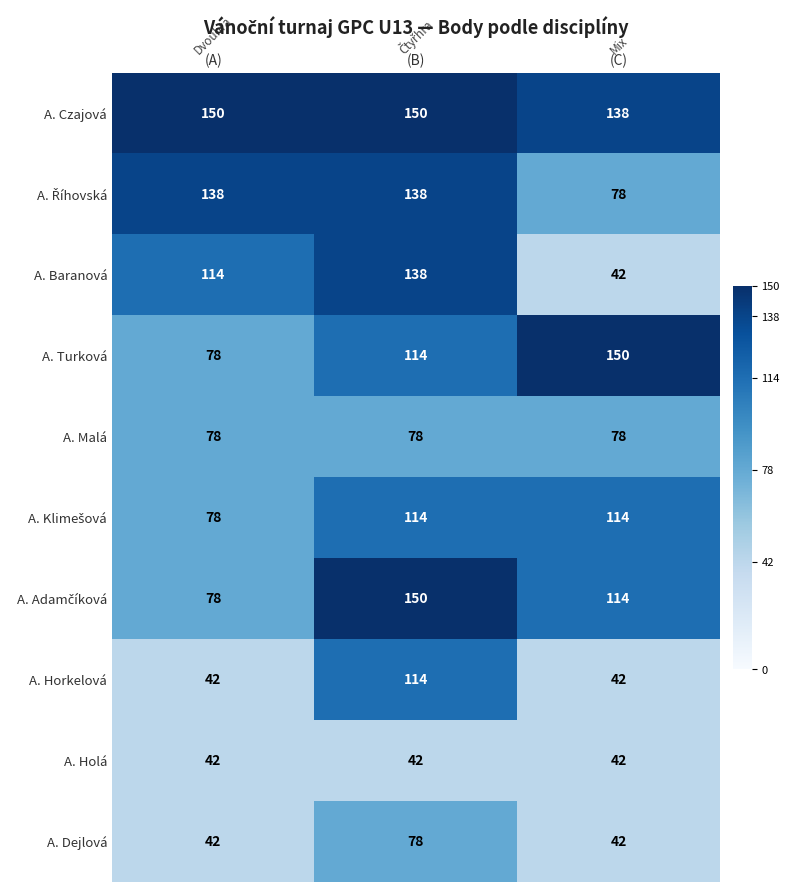

What value does the A. Baranová series have at (A)?

114